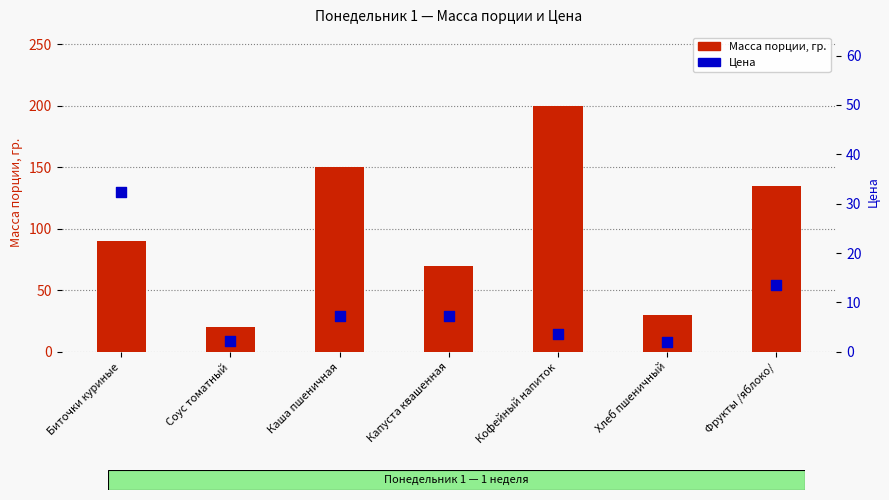

Is the value of Цена at Соус томатный greater than the value of Масса порции, гр. at Фрукты /яблоко/?

No